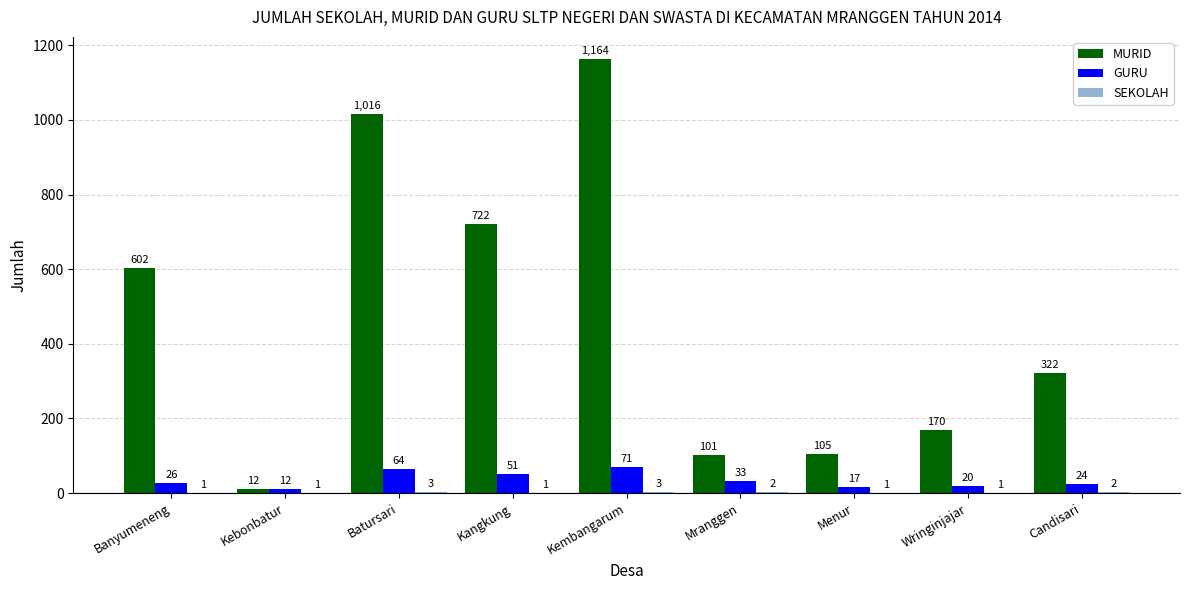

Which series has the widest spread of values?

MURID